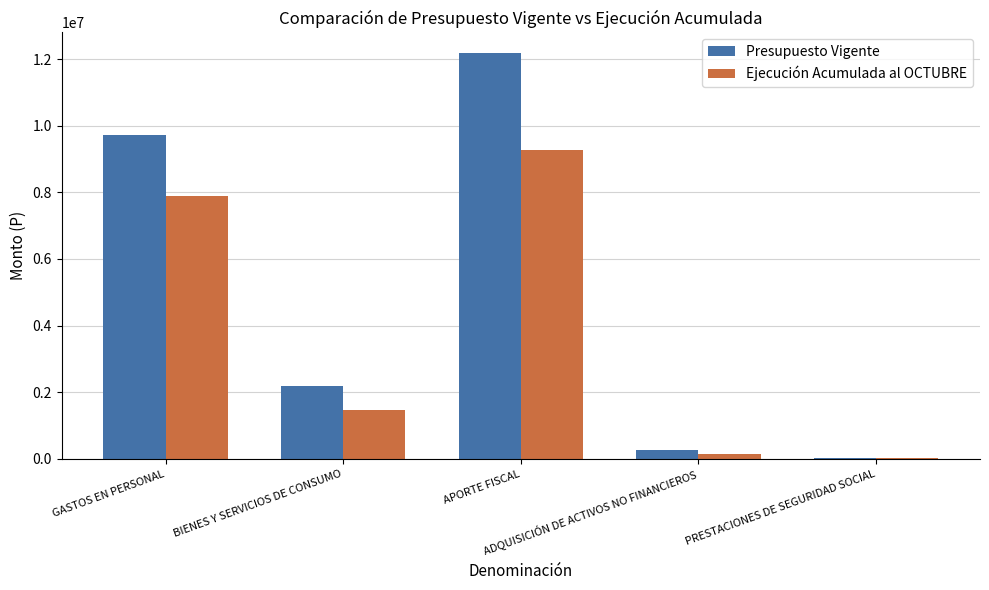

Which series changed the most between GASTOS EN PERSONAL and PRESTACIONES DE SEGURIDAD SOCIAL?

Presupuesto Vigente